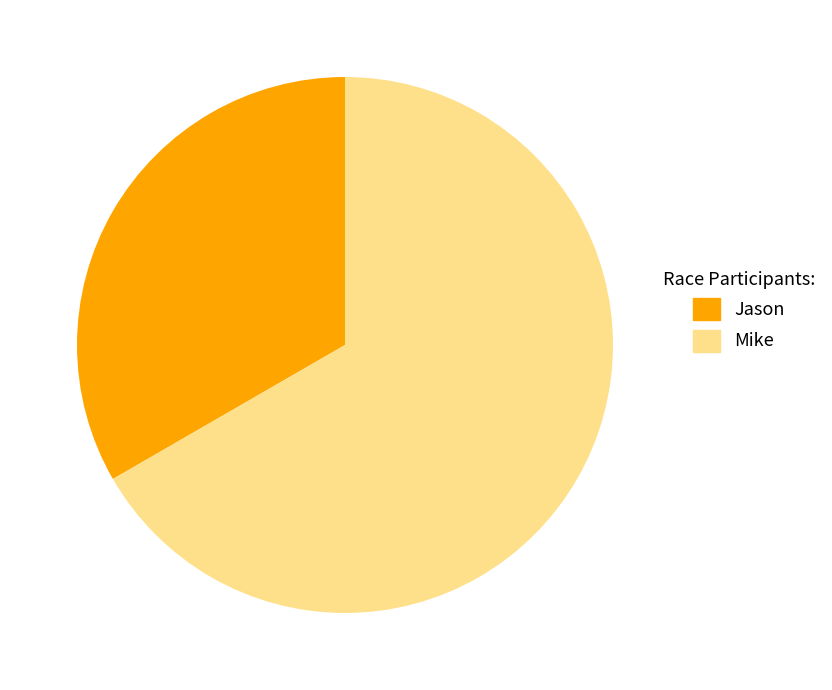

To the nearest percent, what percentage of the pie is Jason?

33%